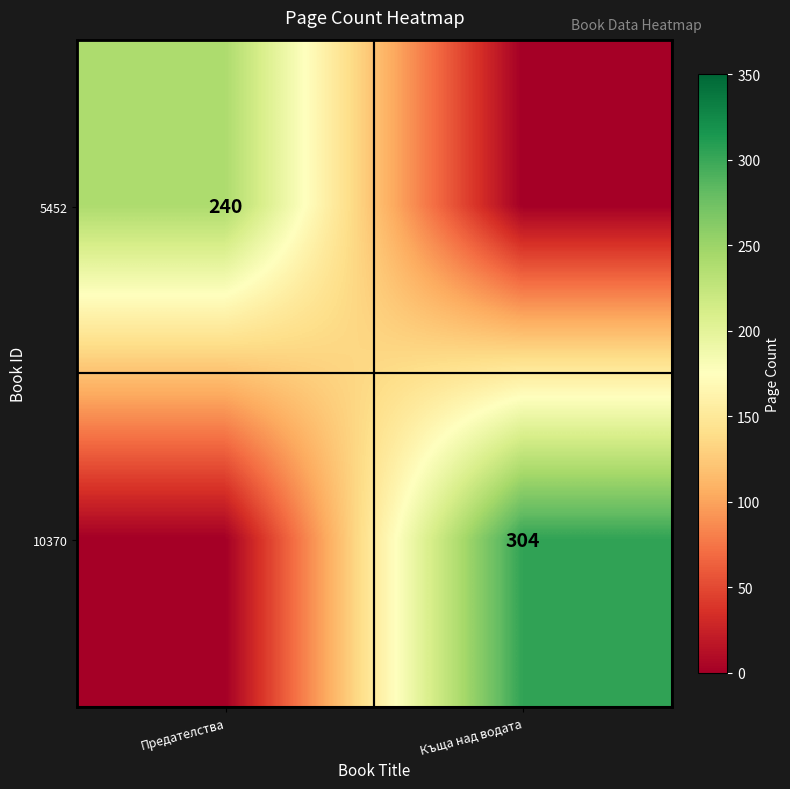

True or false: 10370 has a value of 527 at Къща над водата.

False